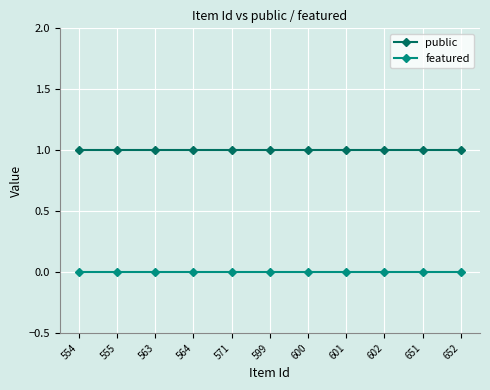

At how many categories does at least one series exceed 0?

11